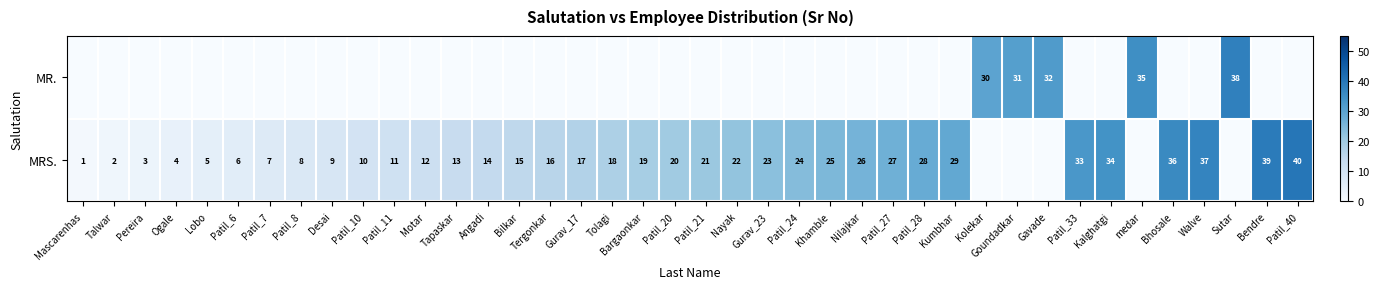

How many data points does each series have?

40